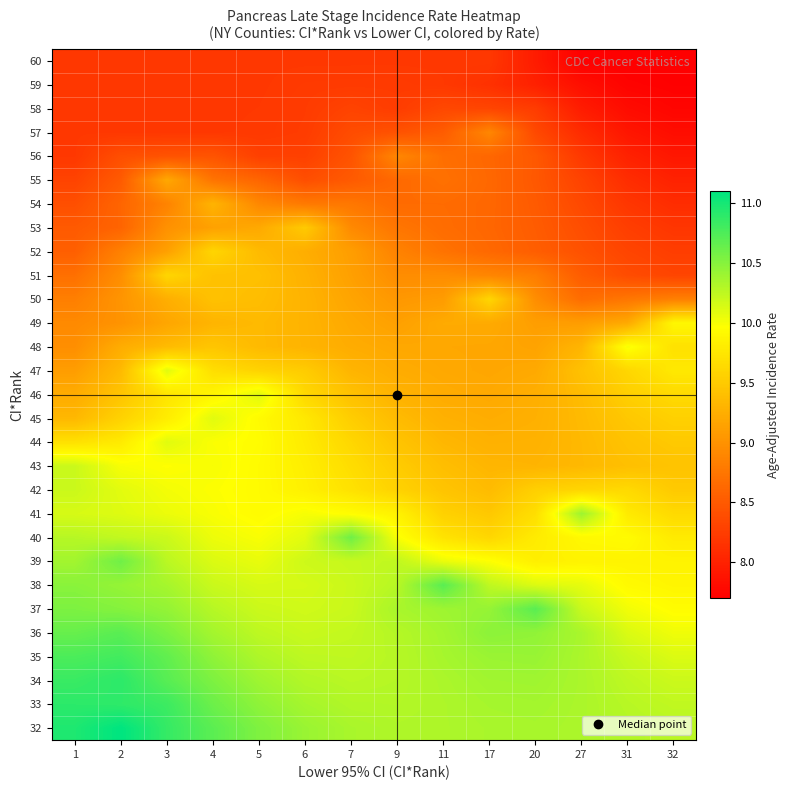

Which has a higher value, 6 or 1?

1